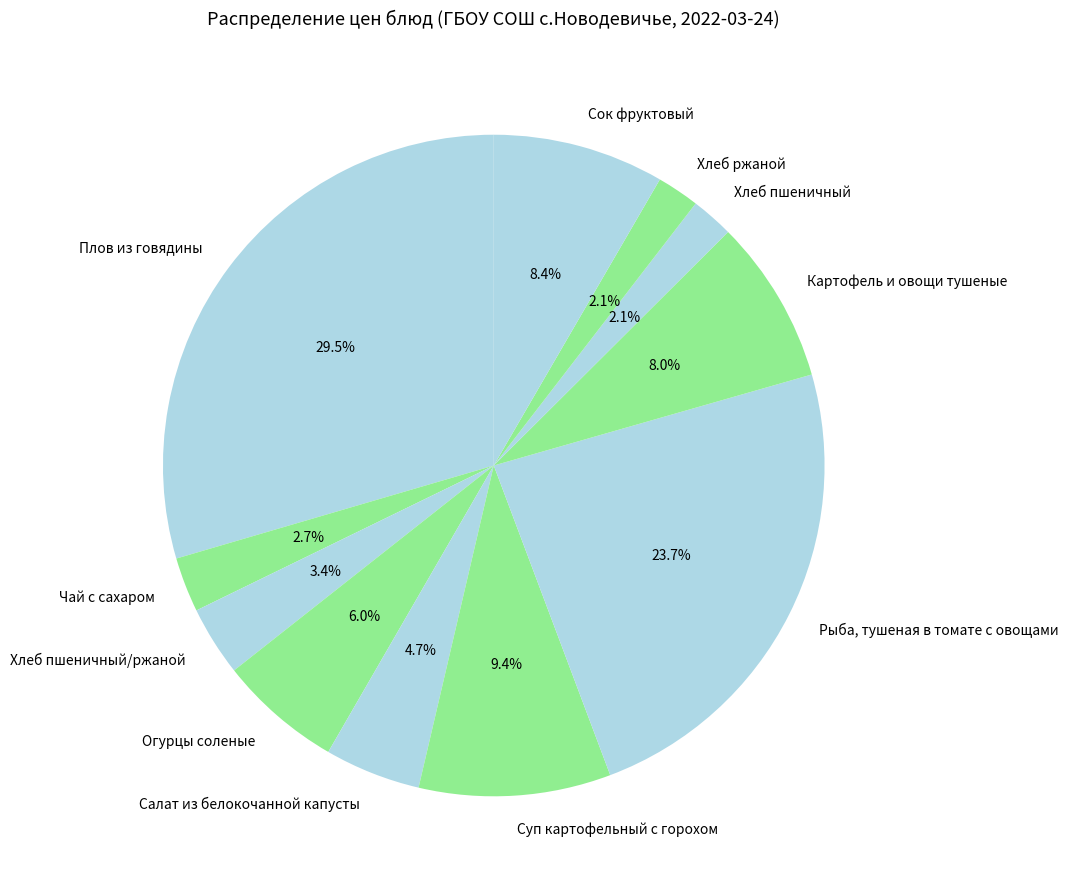

How many segments does this pie chart have?

11